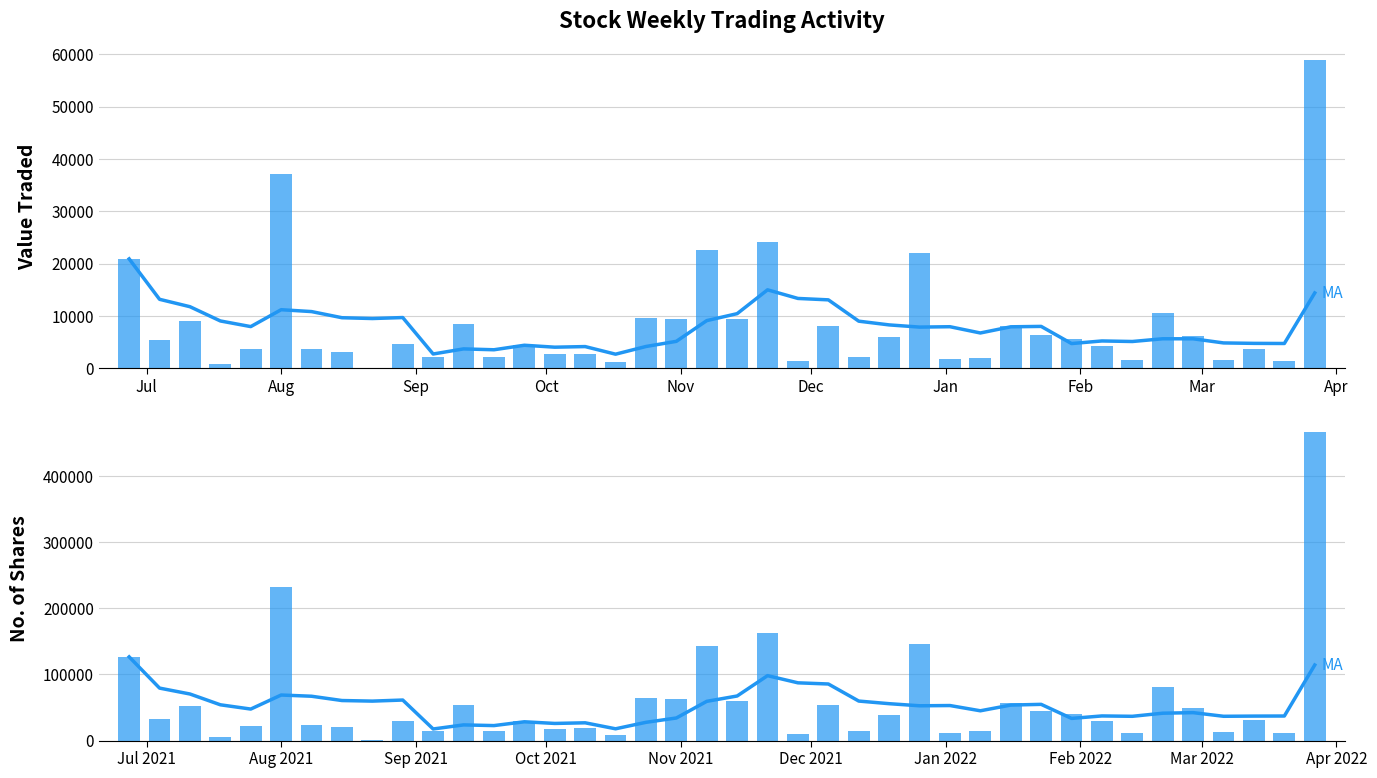

What is the value of the No. of Shares bar at the 19th from the left?

62373.0